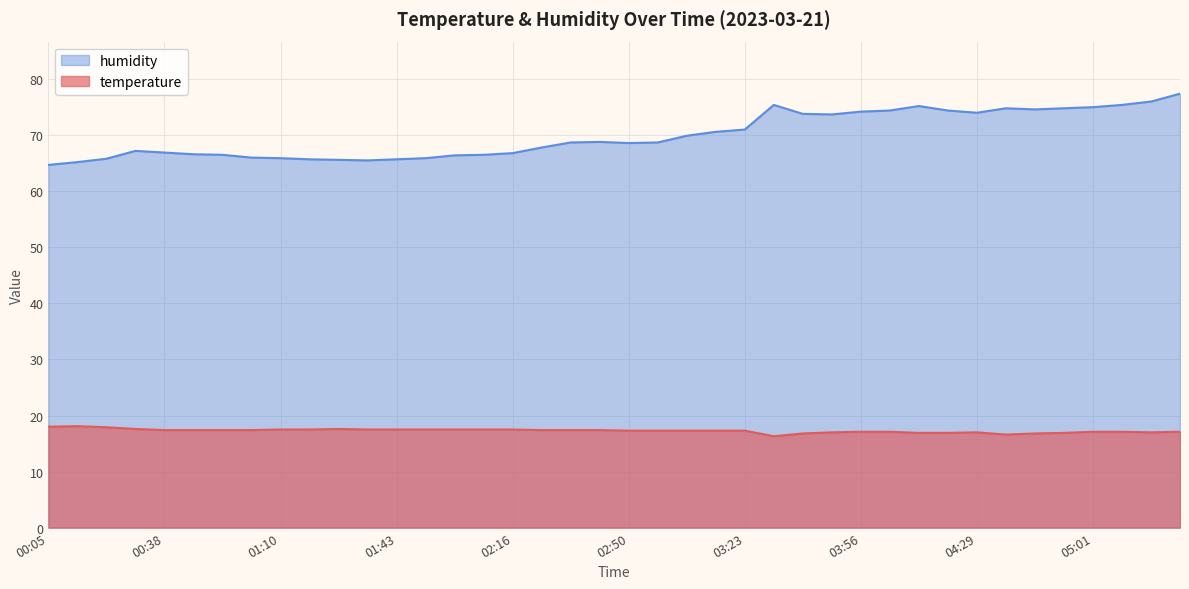

What is the value of the temperature point at the 21st from the left?

17.3